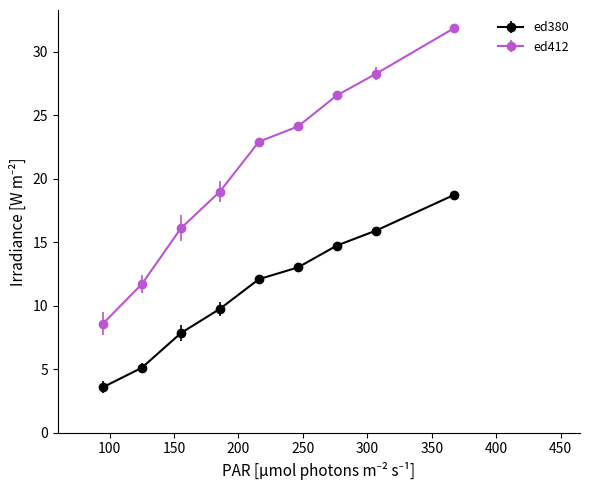

Reading right to left, extract all data points from this chart.

ed380: 18.7	15.9	14.7	13.0	12.1	9.8	7.8	5.1	3.6
ed412: 31.8	28.3	26.6	24.1	22.9	19.0	16.1	11.7	8.6